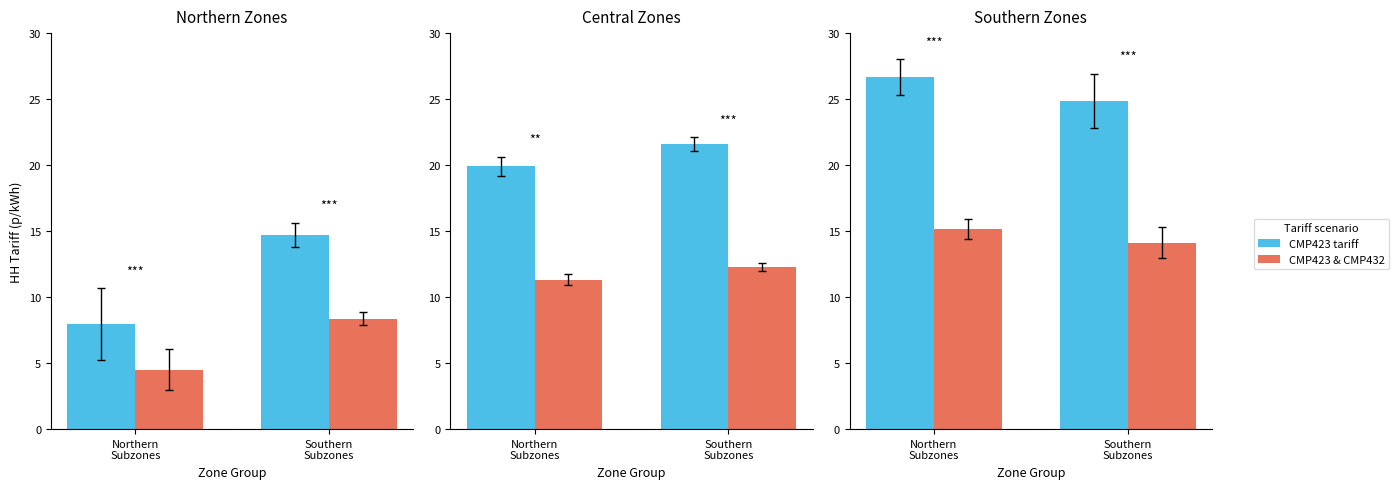

What is the greatest value displayed?

26.7